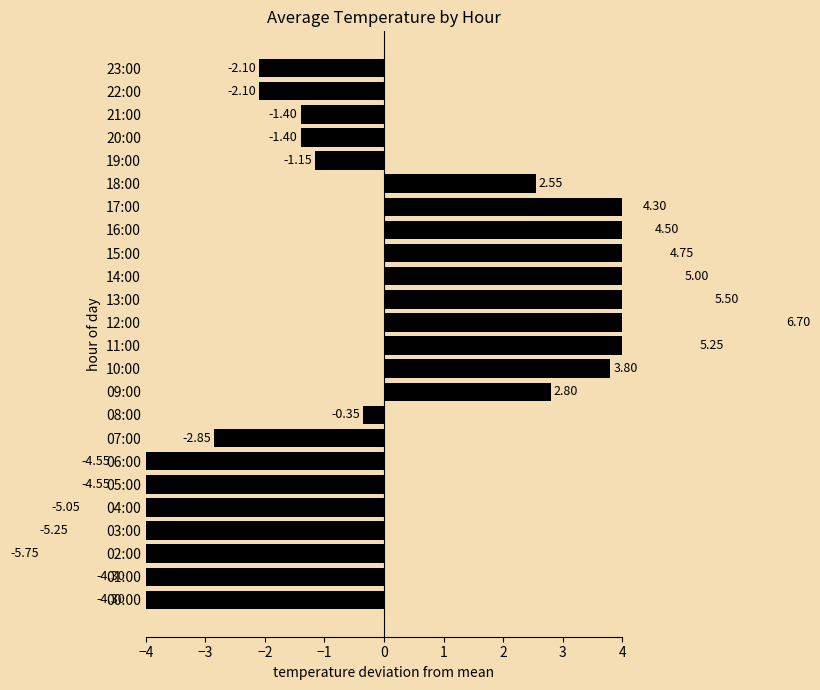

Does the chart contain stacked bars?

No